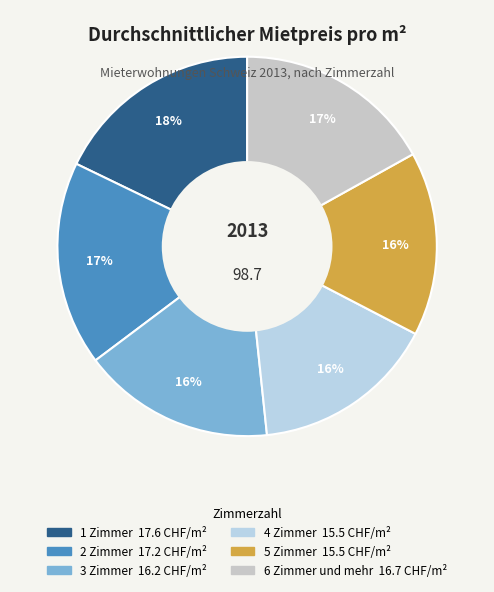

True or false: 4 Zimmer accounts for 16% of the total.

True